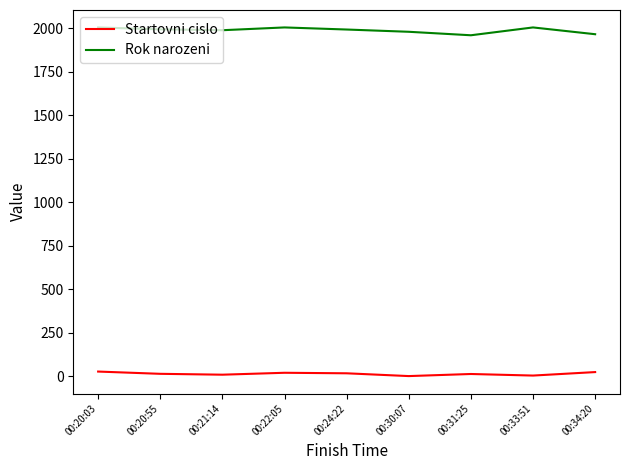

At which label does Startovni cislo first exceed 15?

00:20:03